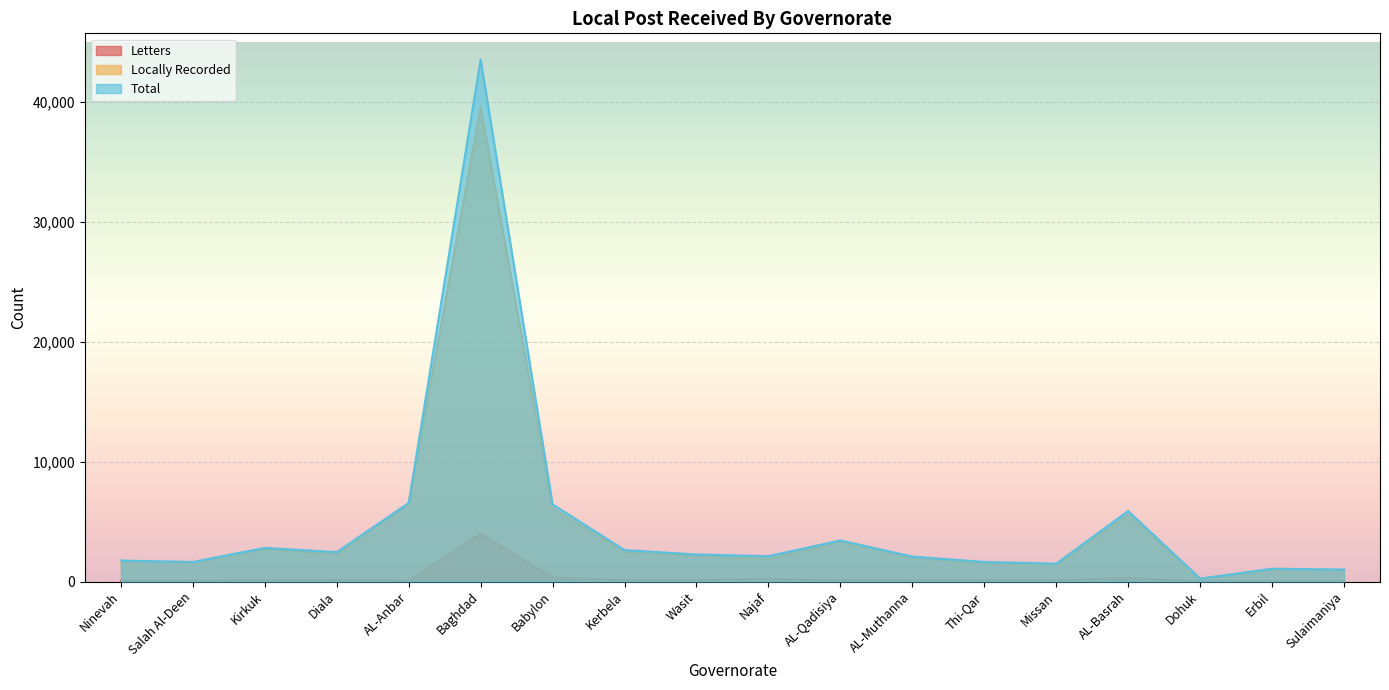

What position from the right is AL-Muthanna?

7